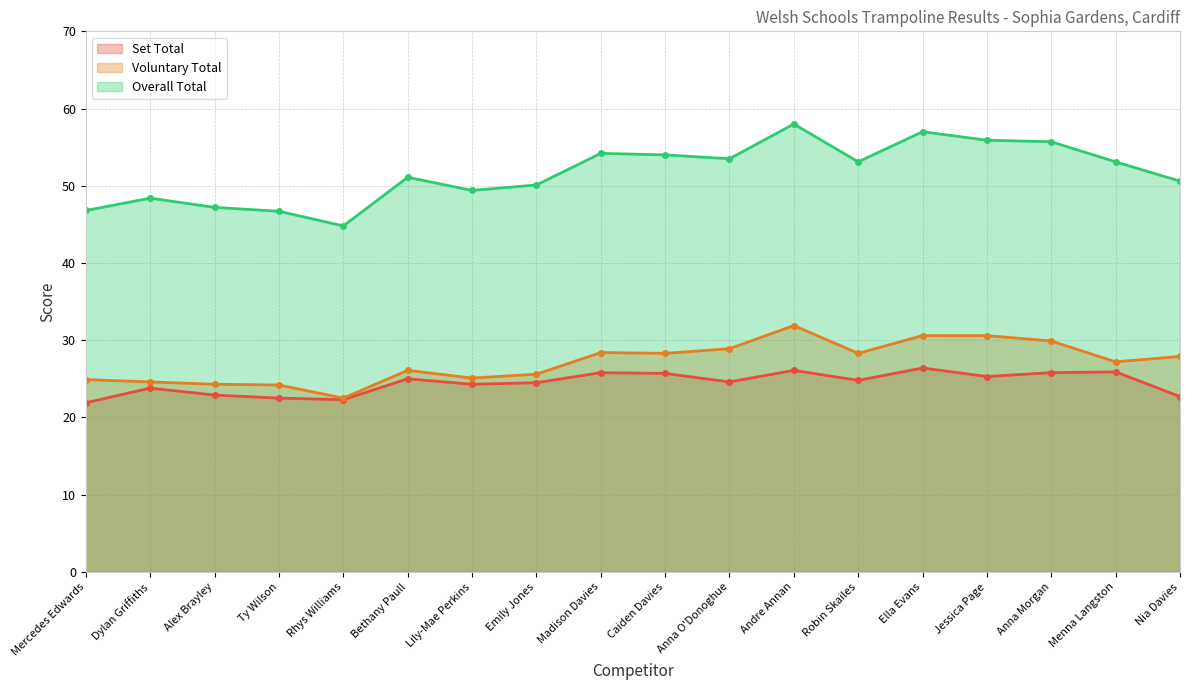

Does the chart display data point markers on the line(s)?

Yes